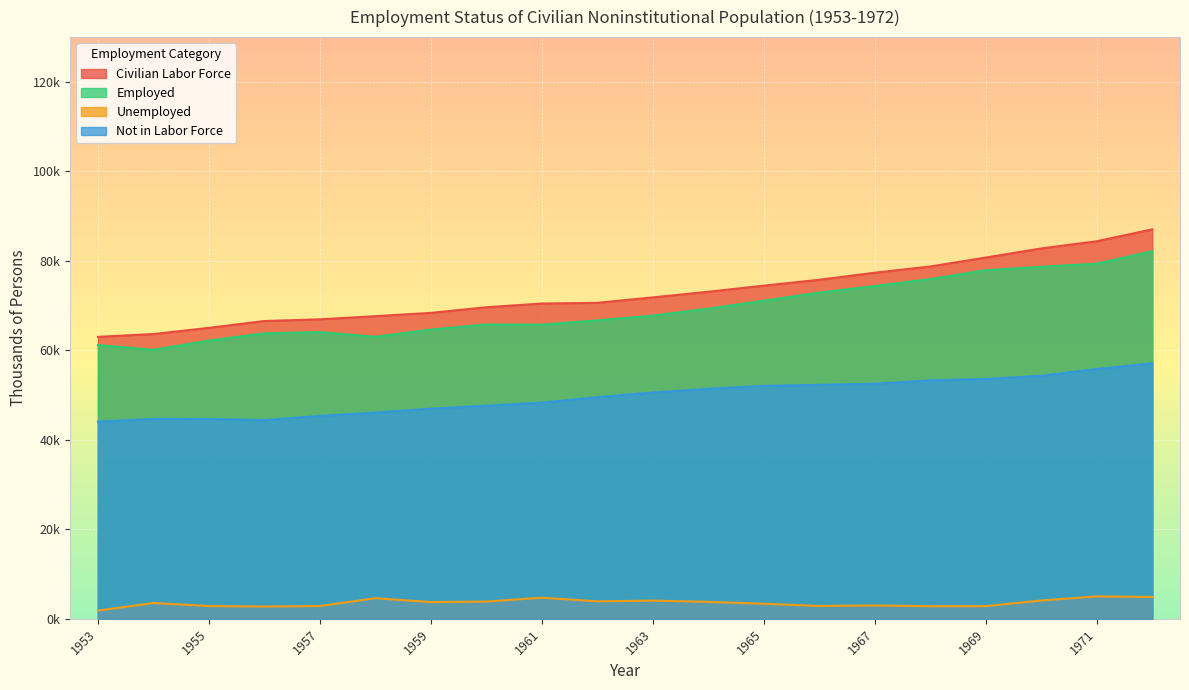

Which has a higher value, 1959 or 1962?

1962